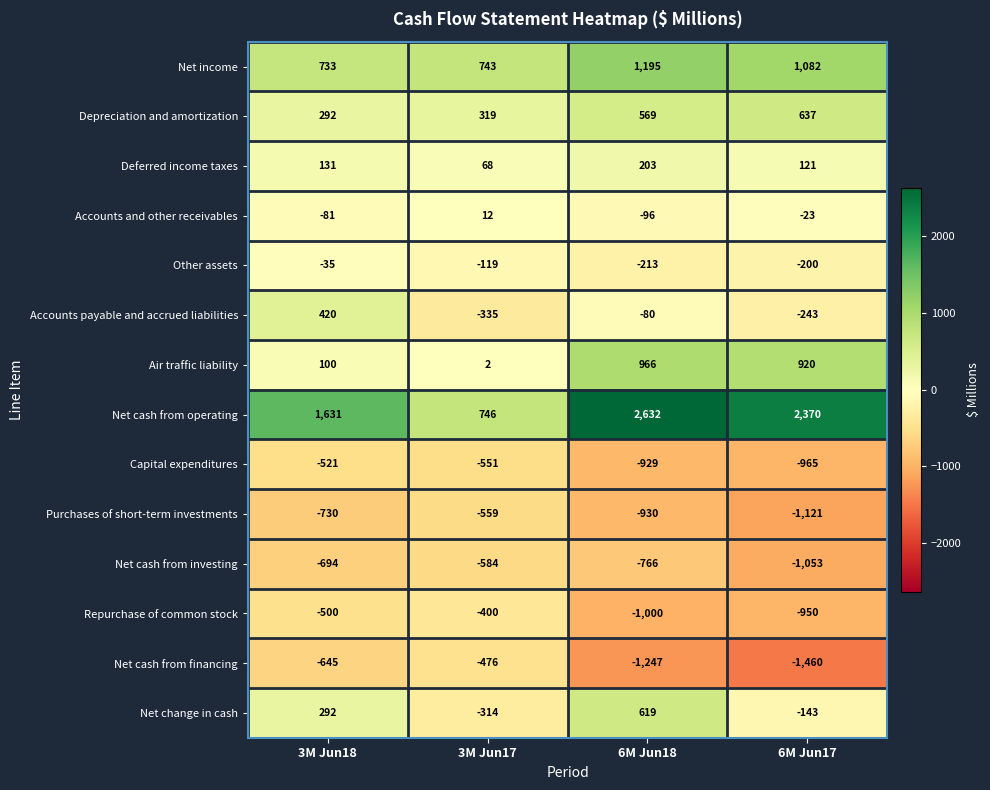

How many values in Net change in cash are above zero?

2